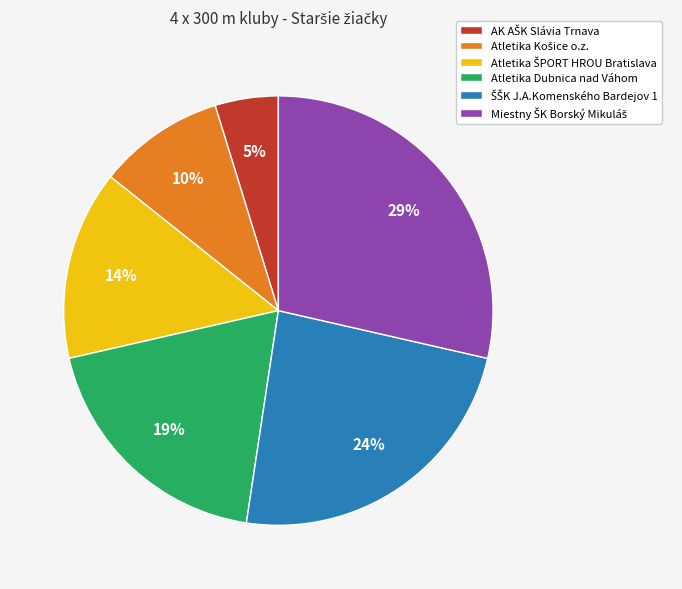

How many segments does this pie chart have?

6